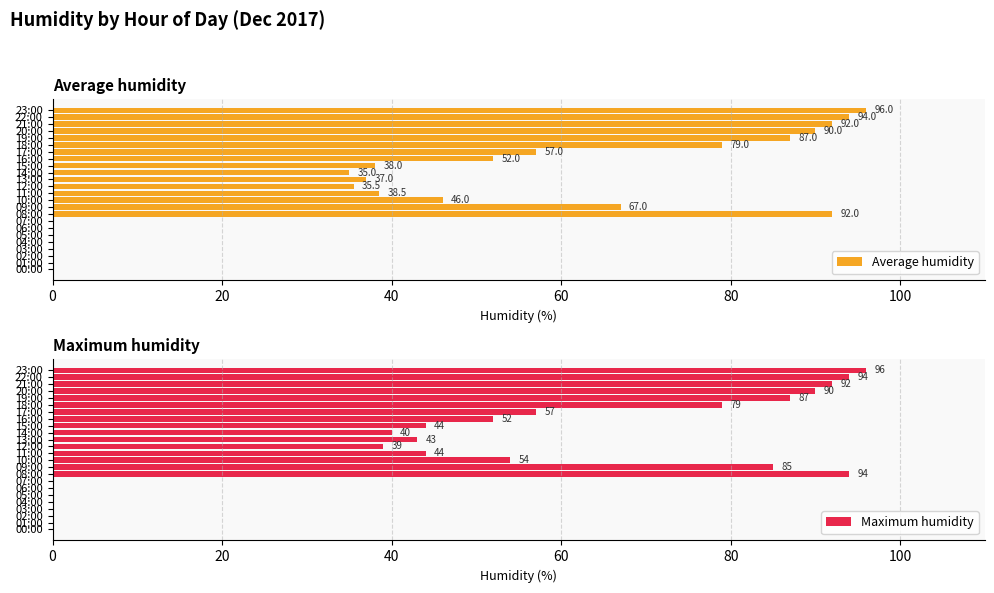

What is the sum of all Maximum humidity values?

1090